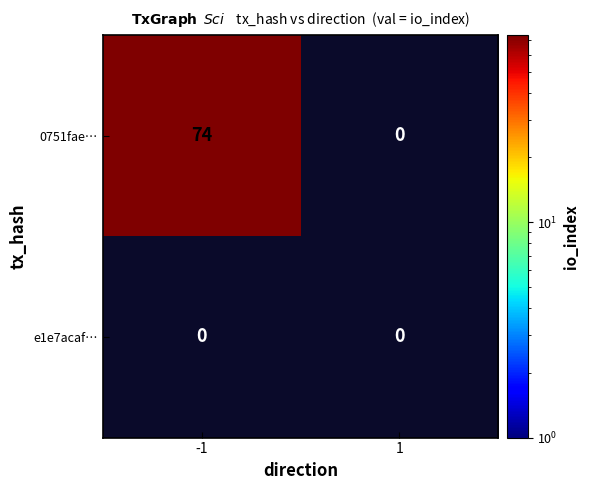

What is the spread (max minus min) of values at -1?

74